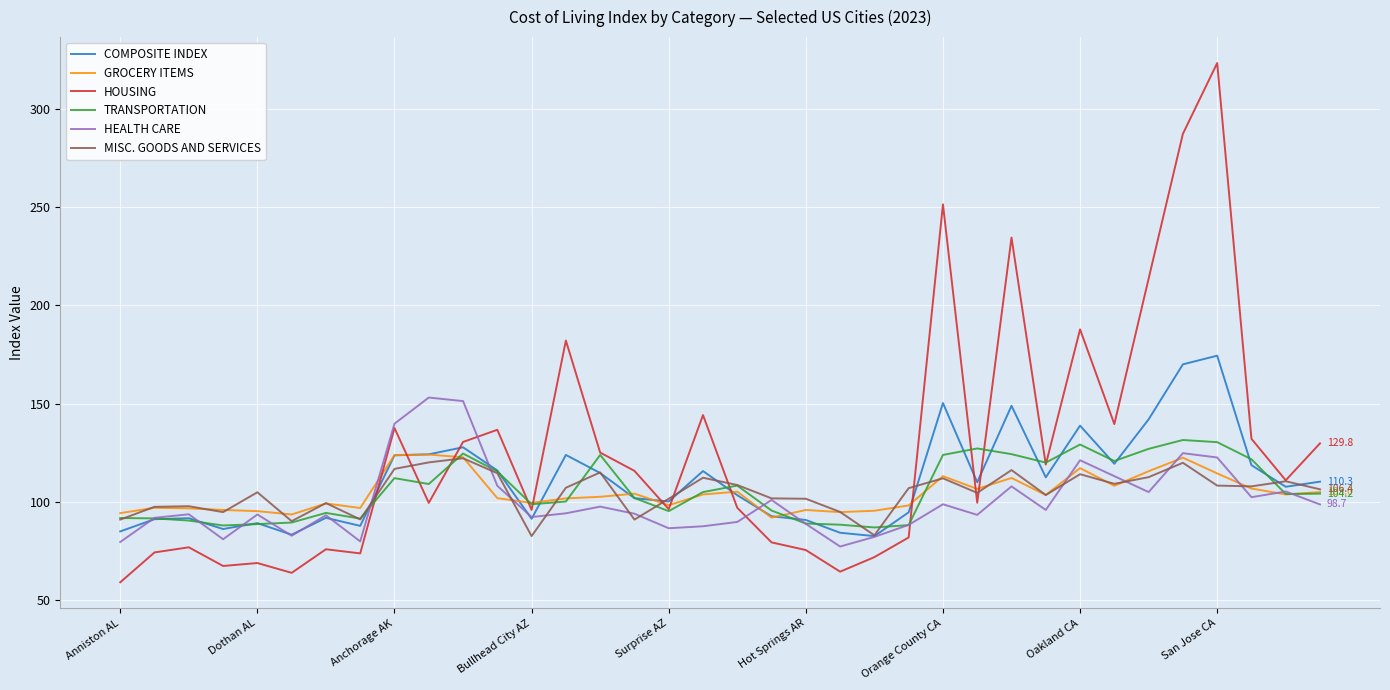

What is the greatest value displayed?

323.3